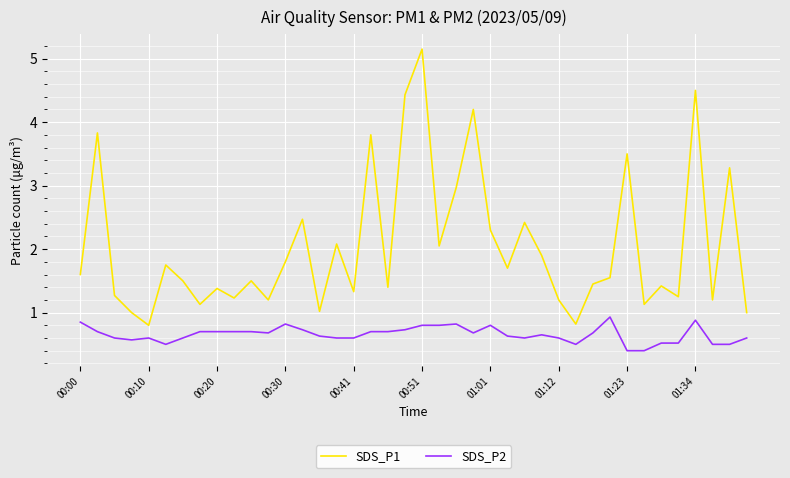

List the series in order of their peak value, lowest first.

SDS_P2, SDS_P1